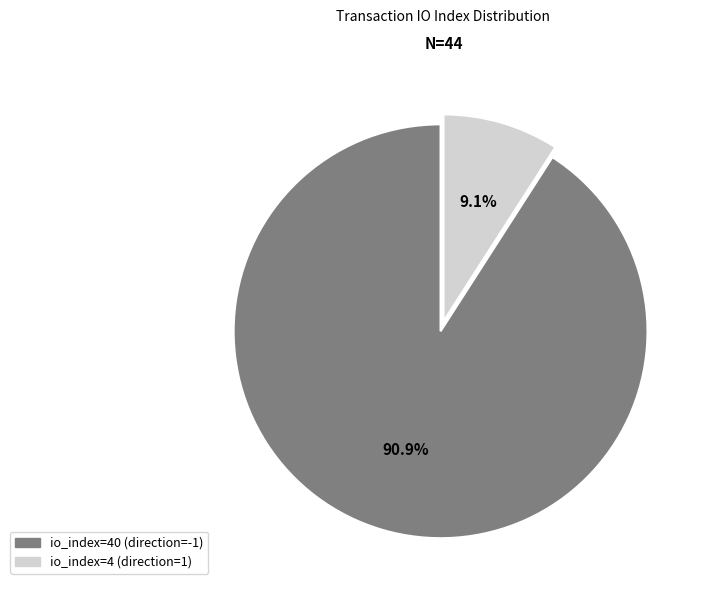

Which slice is the smallest?

io_index=4 (direction=1)